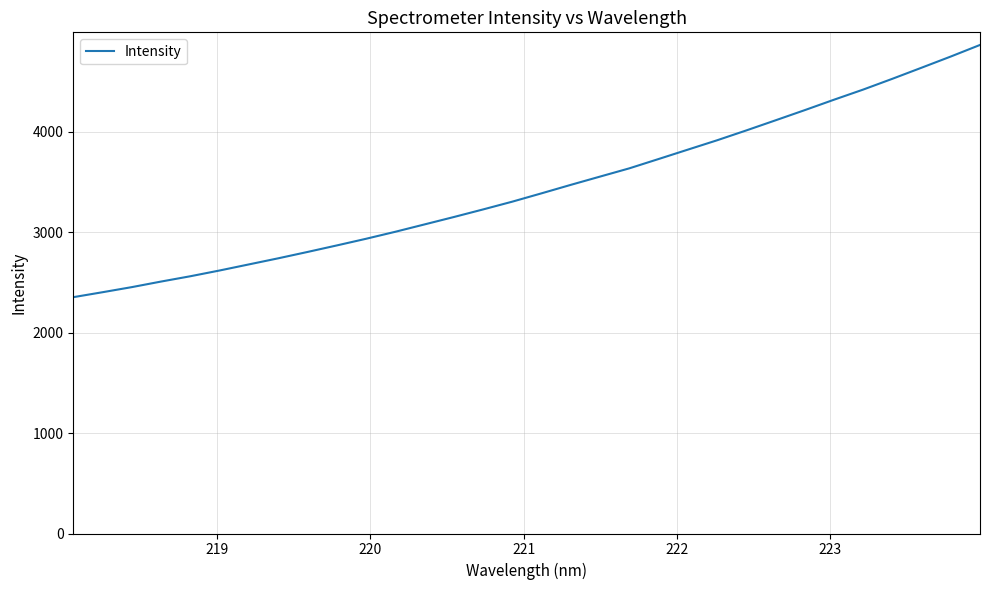

What is the minimum value shown in the chart?

2352.6